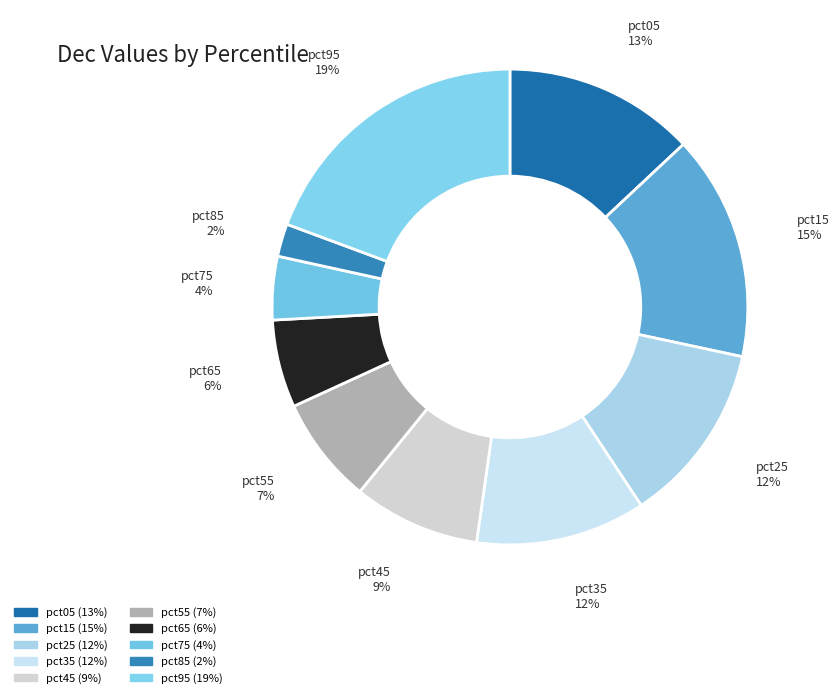

Which slice is the smallest?

pct85